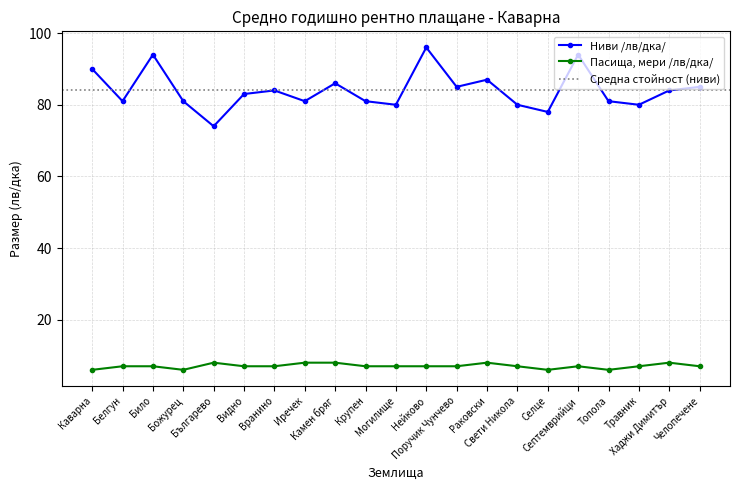

Which series has the largest range (max minus min)?

Ниви /лв/дка/